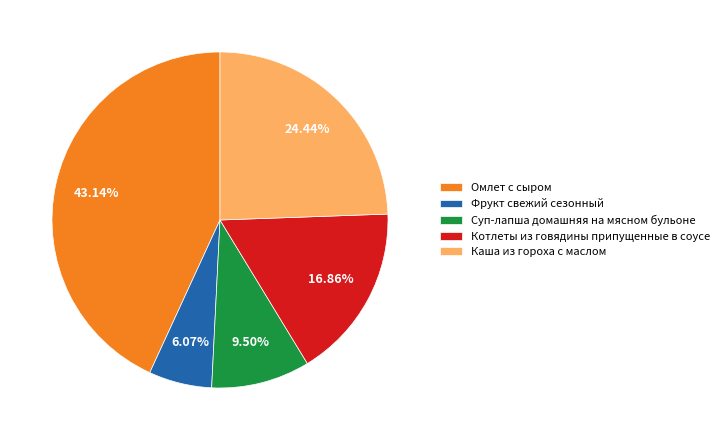

To the nearest percent, what percentage of the pie is Фрукт свежий сезонный?

6%